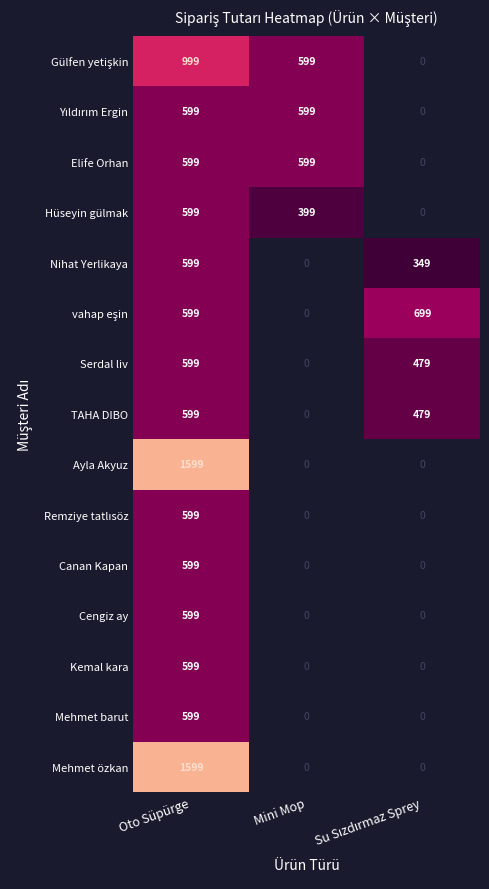

The Canan Kapan series shows 599 at Oto Süpürge. True or false?

True